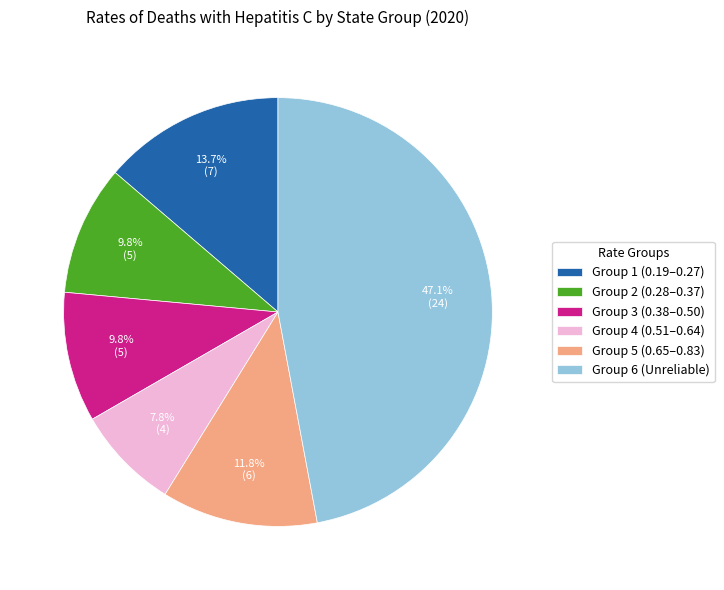

What is the smallest slice in the pie chart?

Group 4 (0.51–0.64)